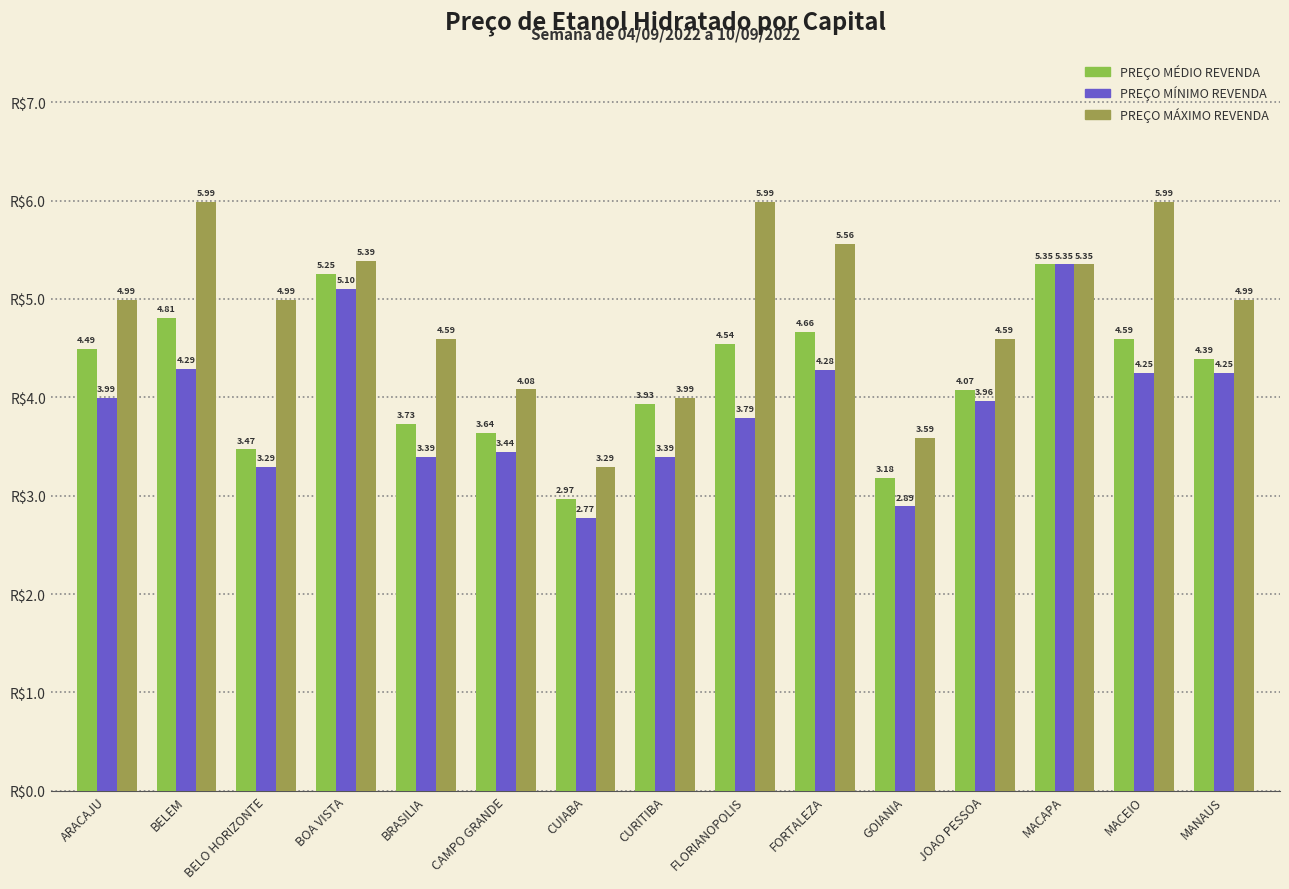

At which category does the chart reach its minimum across all series?

CUIABA